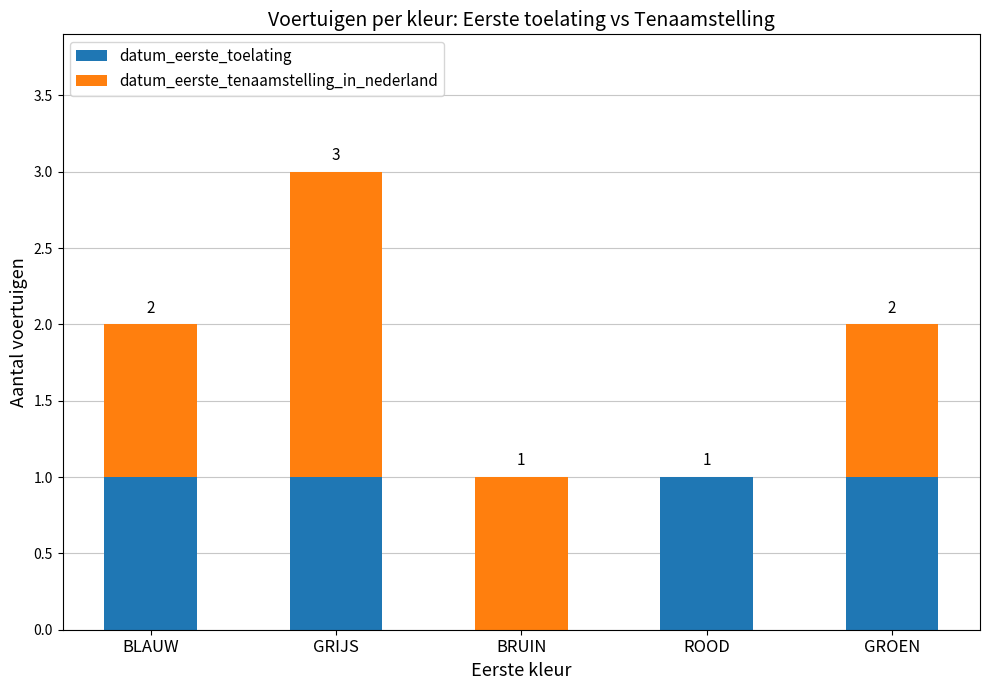

At which category is the sum across all series the highest?

GRIJS